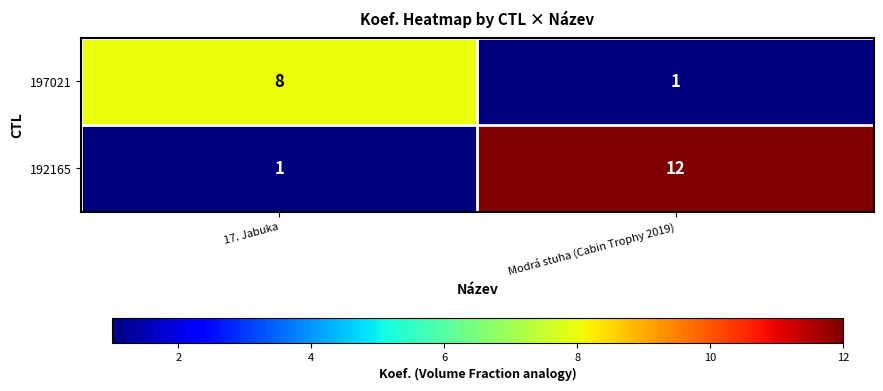

The value of 192165 at Modrá stuha (Cabin Trophy 2019) is 19. True or false?

False